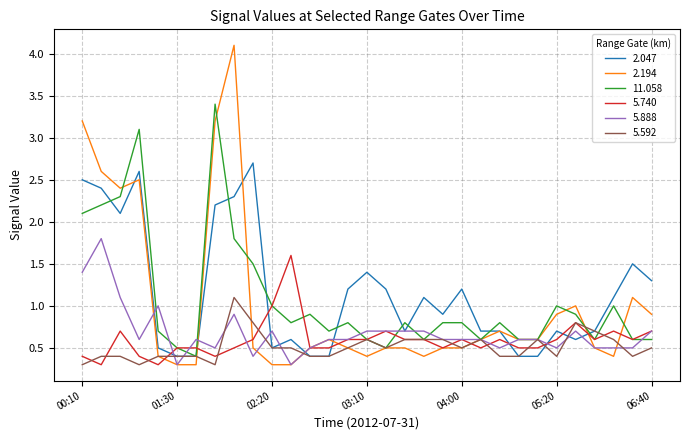

List the series in order of their peak value, highest first.

2.194, 11.058, 2.047, 5.888, 5.740, 5.592